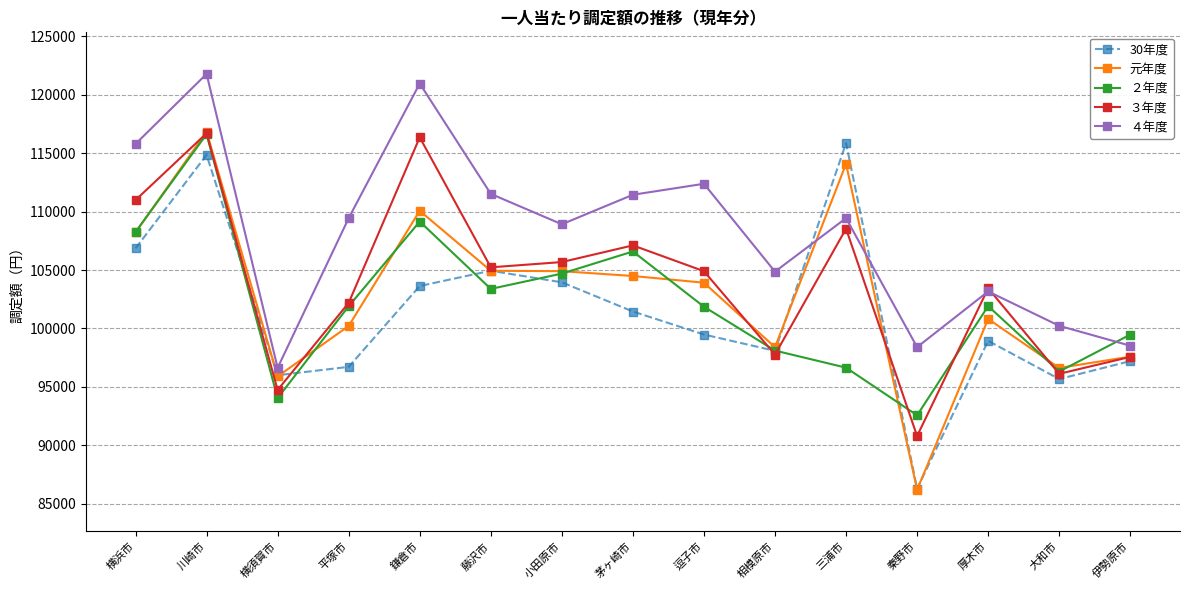

Which series has the largest total across all categories?

４年度